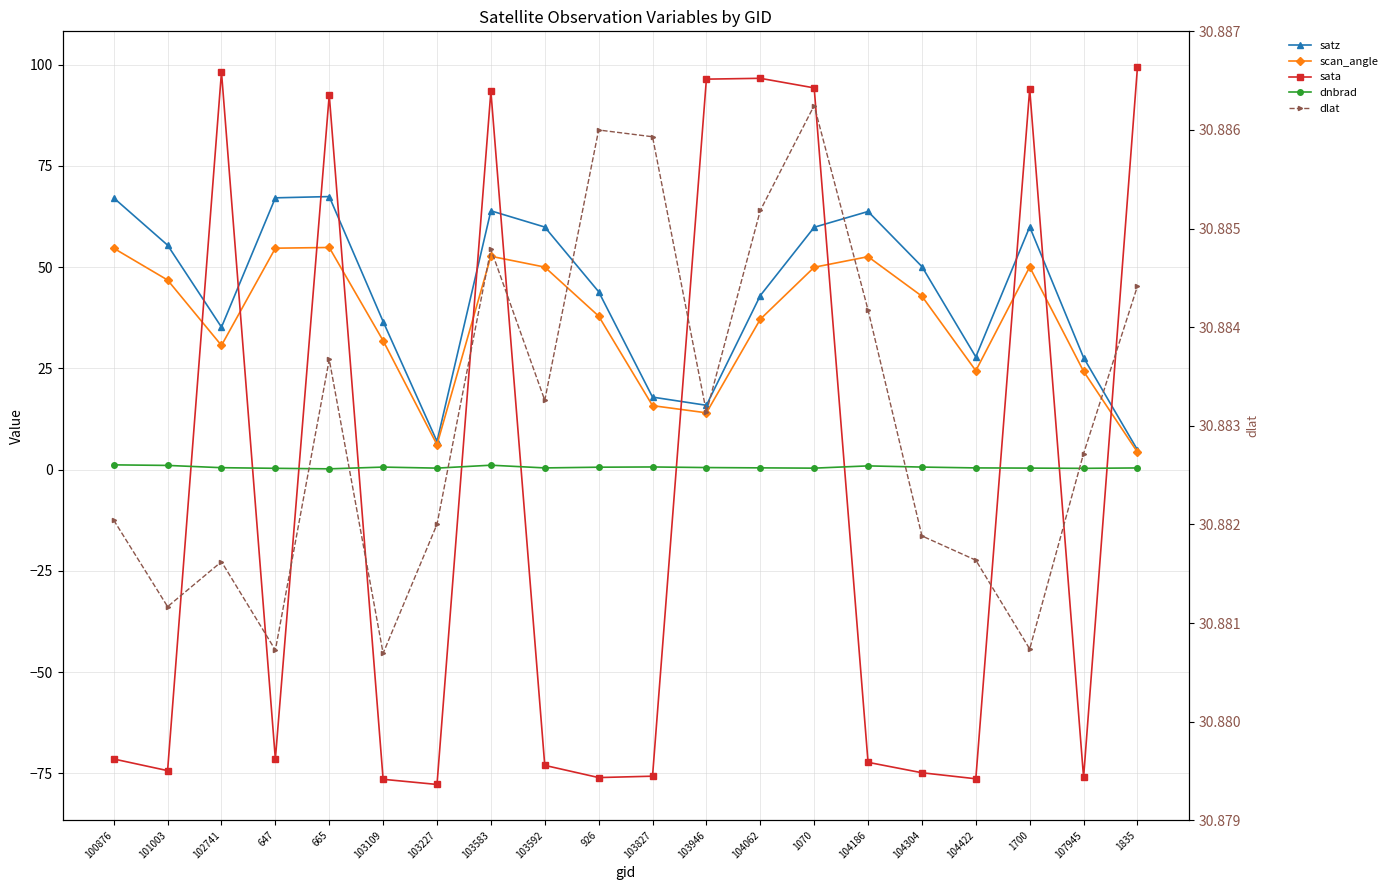

List the series in order of their peak value, lowest first.

dnbrad, dlat, scan_angle, satz, sata